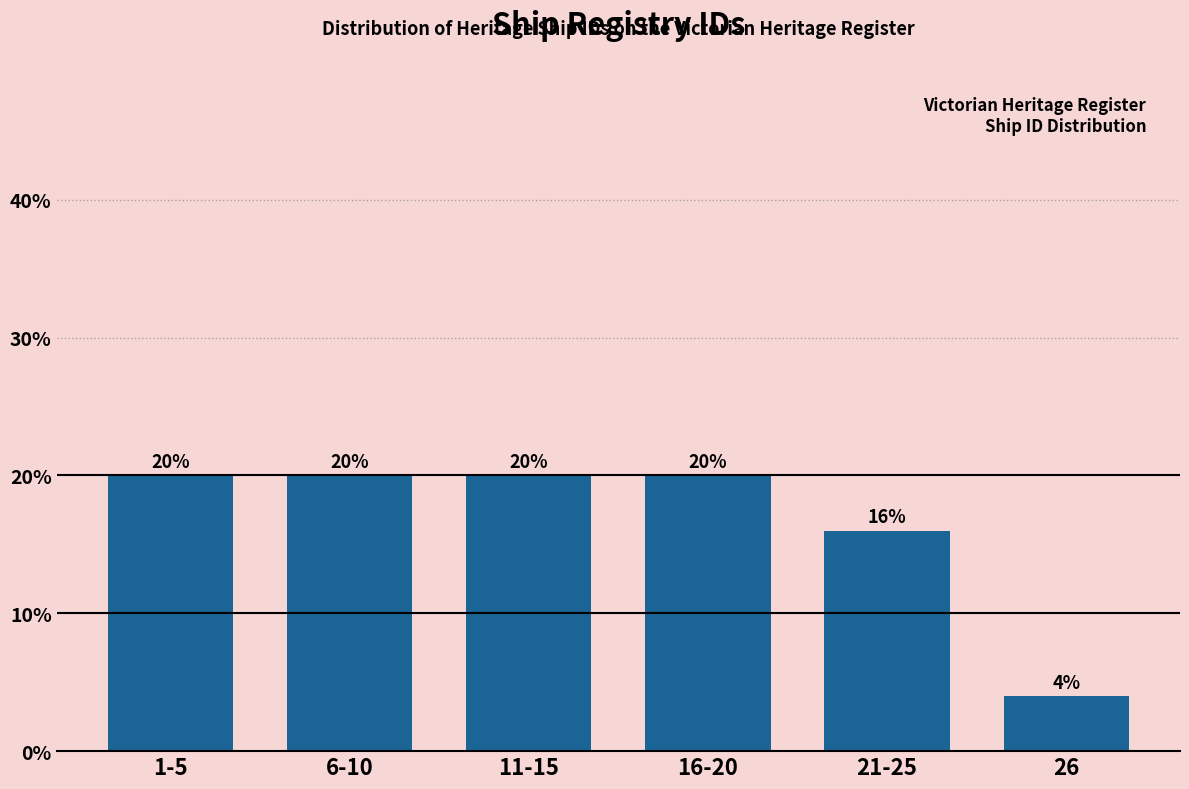

Reading left to right, transcribe all the data shown in this chart.

20	20	20	20	16	4